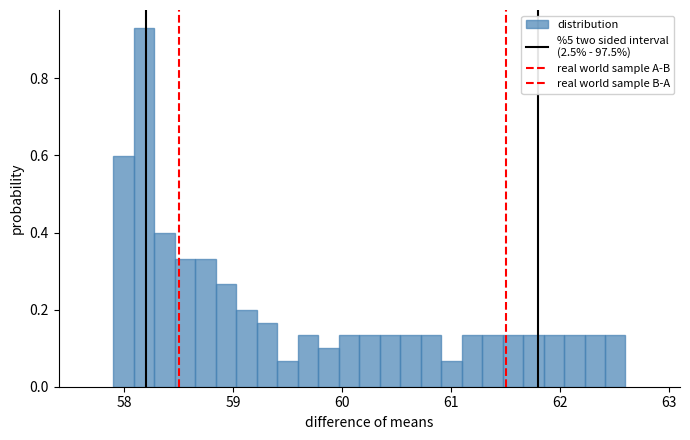

Read against the x-axis, roughly where is the centre of the tallest bar?

58.2